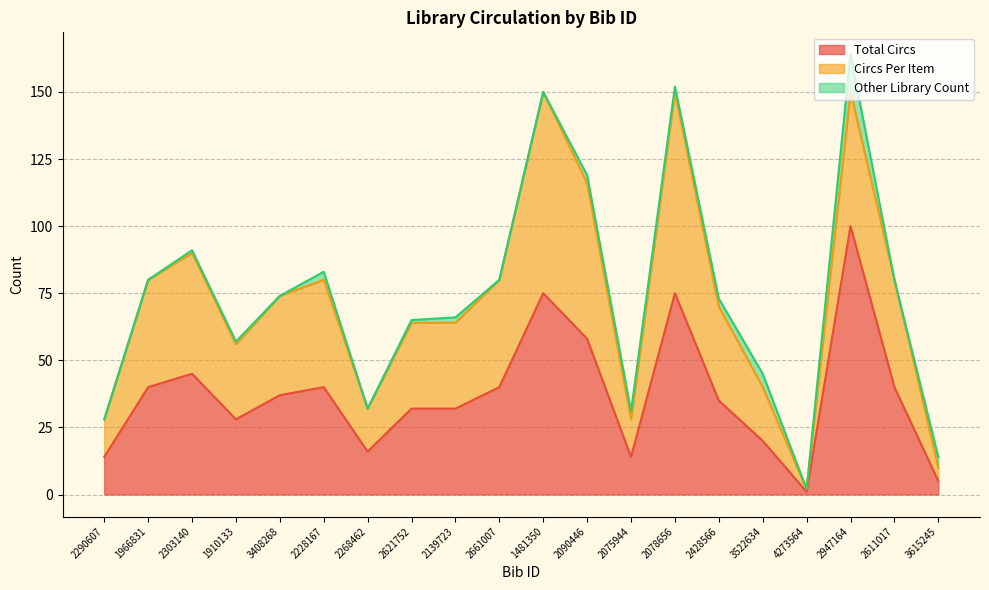

What is the sum of the Circs Per Item values at 2661007 and 2078656?

115